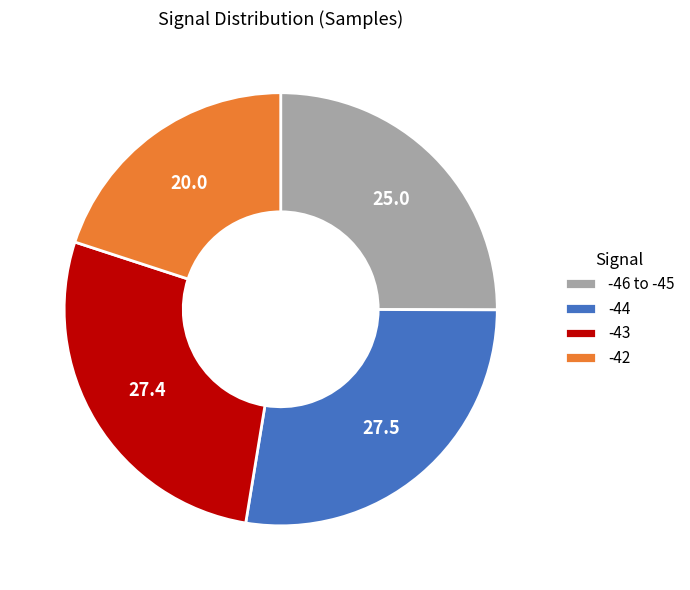

Do -44 and -46 to -45 together represent more than half of the pie?

Yes